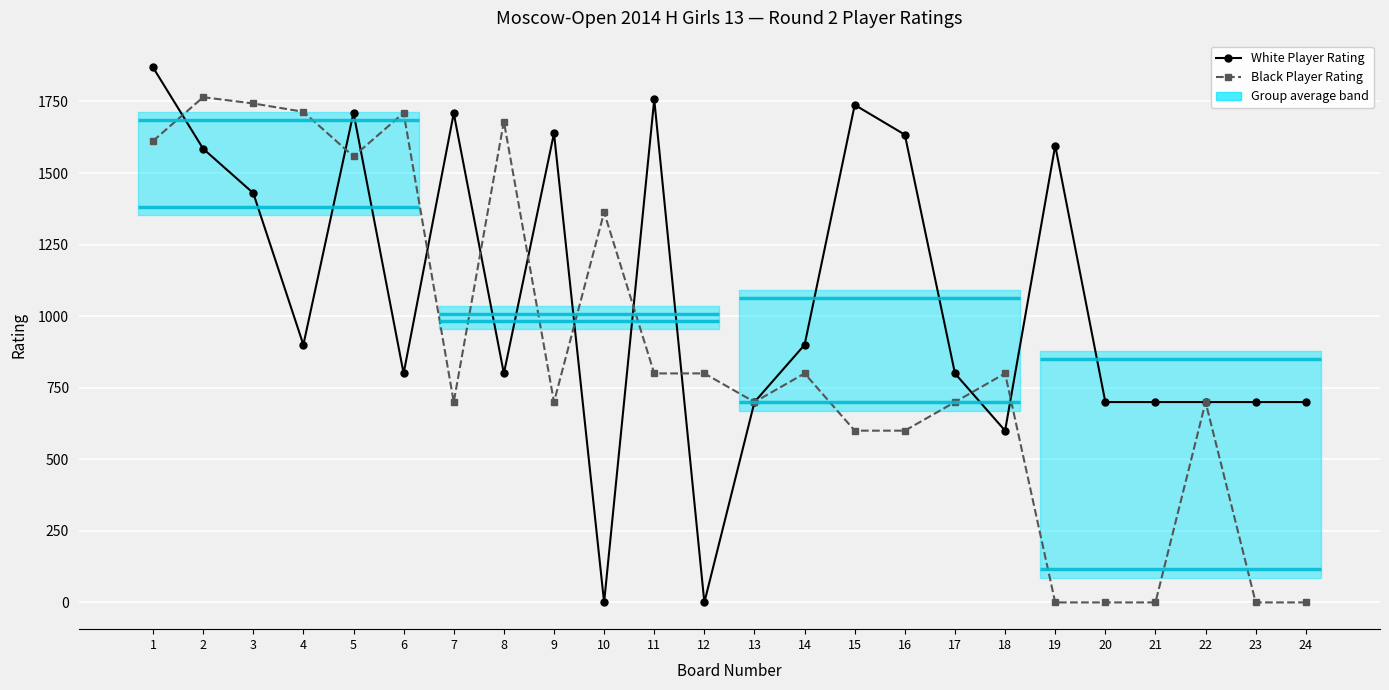

At which category does White Player Rating reach its first local peak?

5